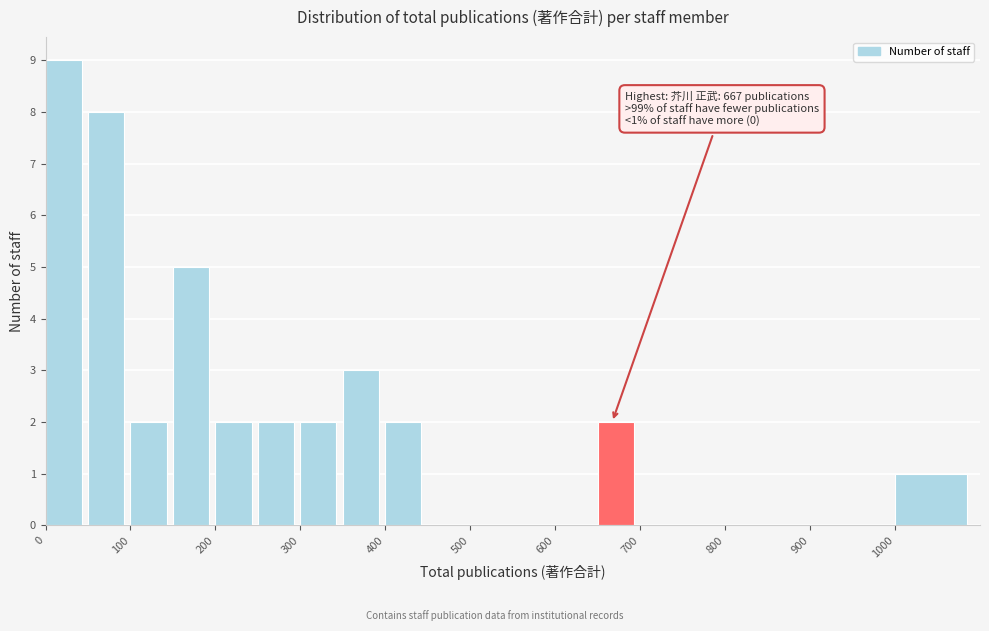

Over which range of the x-axis is the bar tallest?

0 to 50